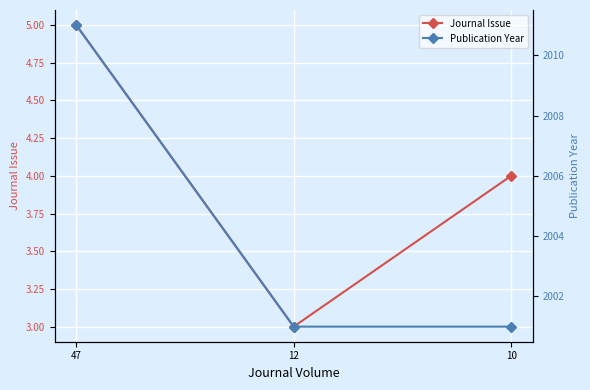

Is the value of Journal Issue at 47 greater than the value of Publication Year at 10?

No